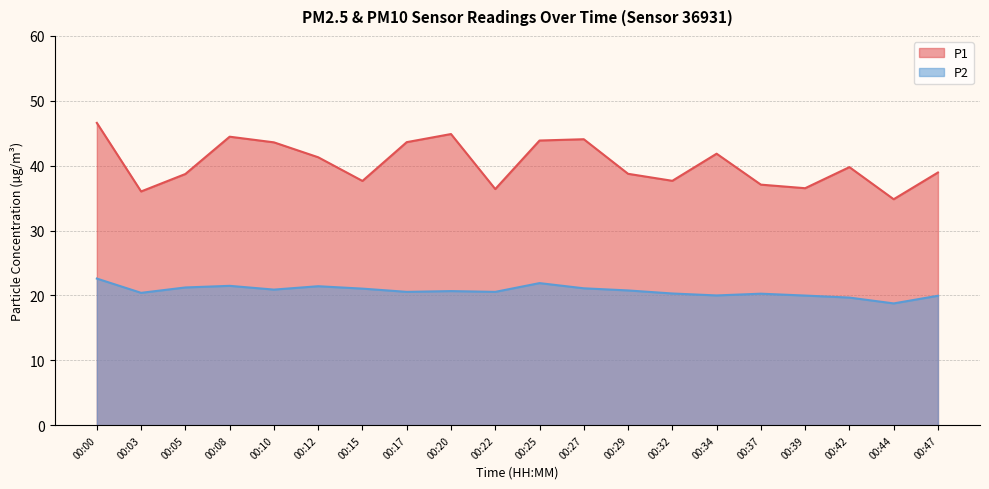

Rank the categories by P2 value from highest to lowest.

00:00, 00:25, 00:08, 00:12, 00:05, 00:27, 00:15, 00:10, 00:29, 00:20, 00:17, 00:22, 00:03, 00:32, 00:37, 00:34, 00:39, 00:47, 00:42, 00:44